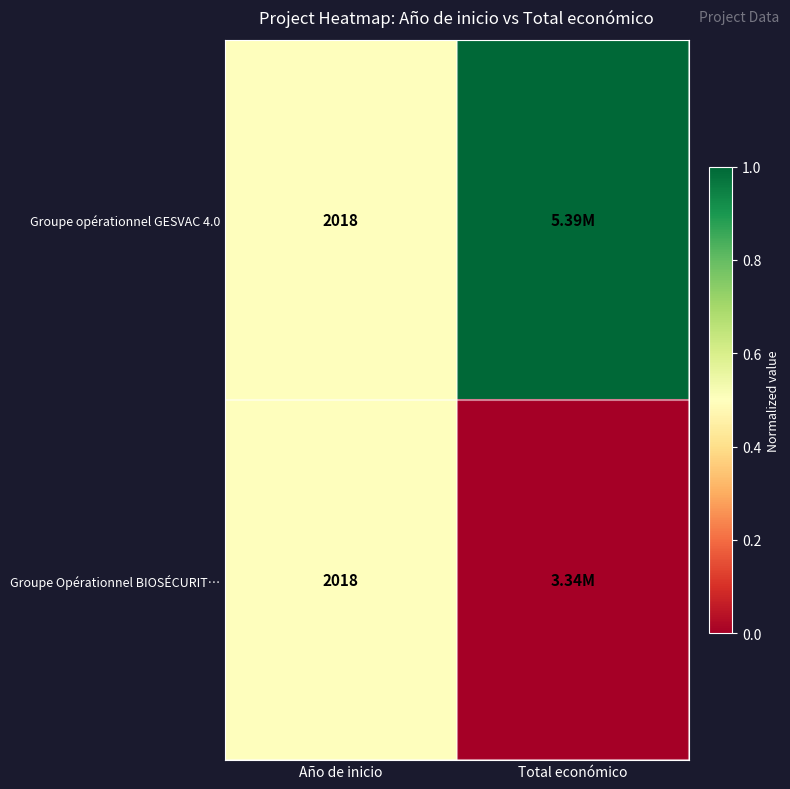

What is the total value across all series at Año de inicio?

4036